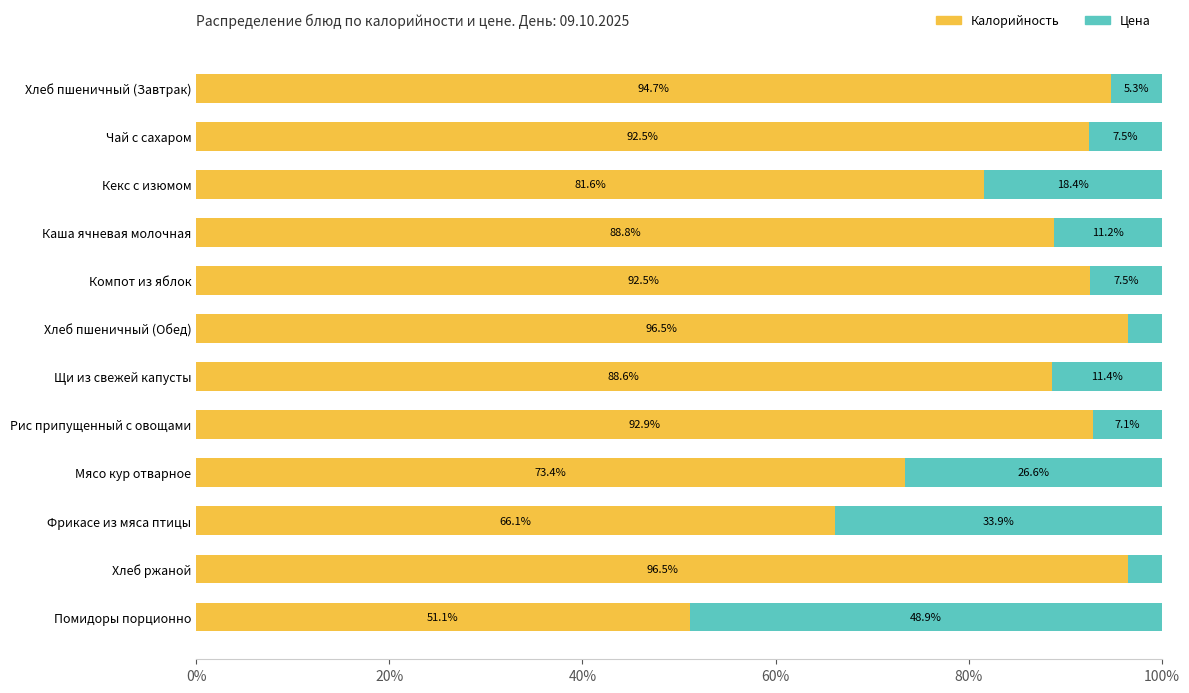

What are all the series names shown in the legend?

Калорийность, Цена